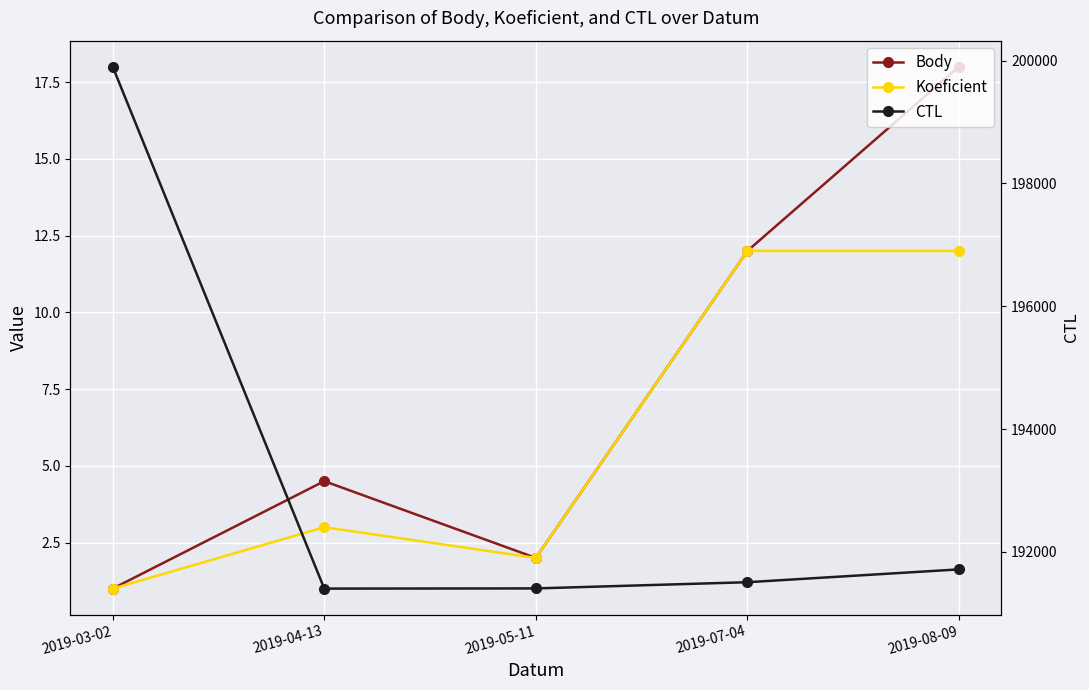

True or false: CTL and Koeficient cross at least once.

False